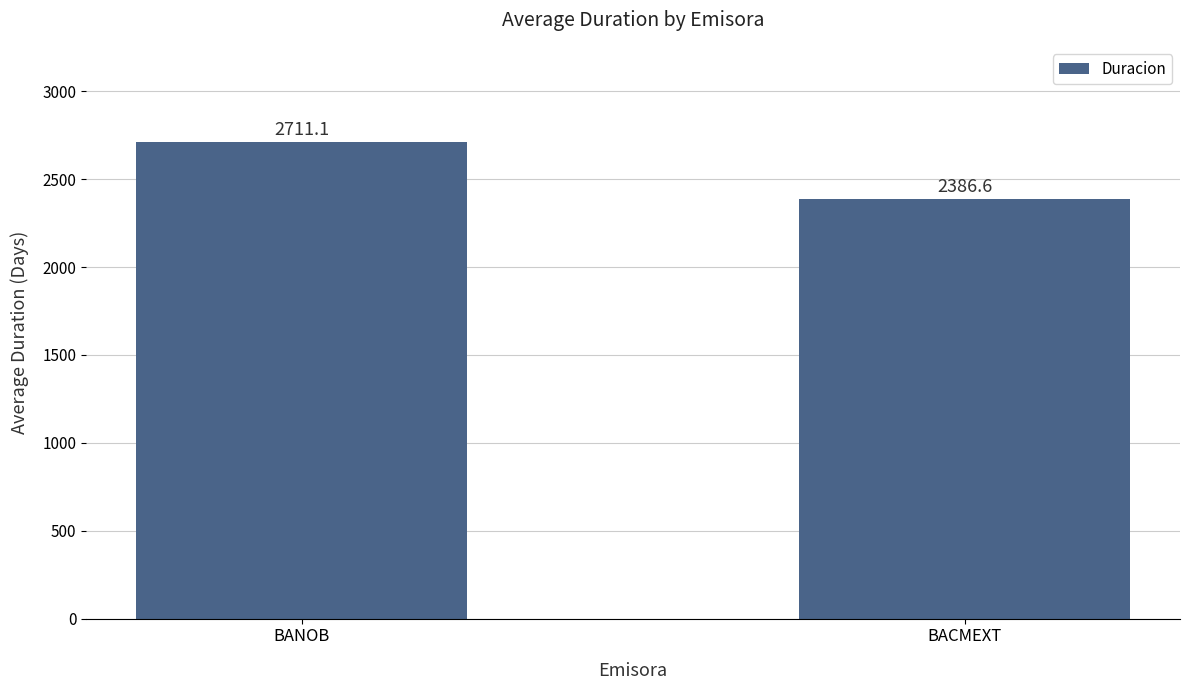

Rank the categories by value from highest to lowest.

BANOB, BACMEXT